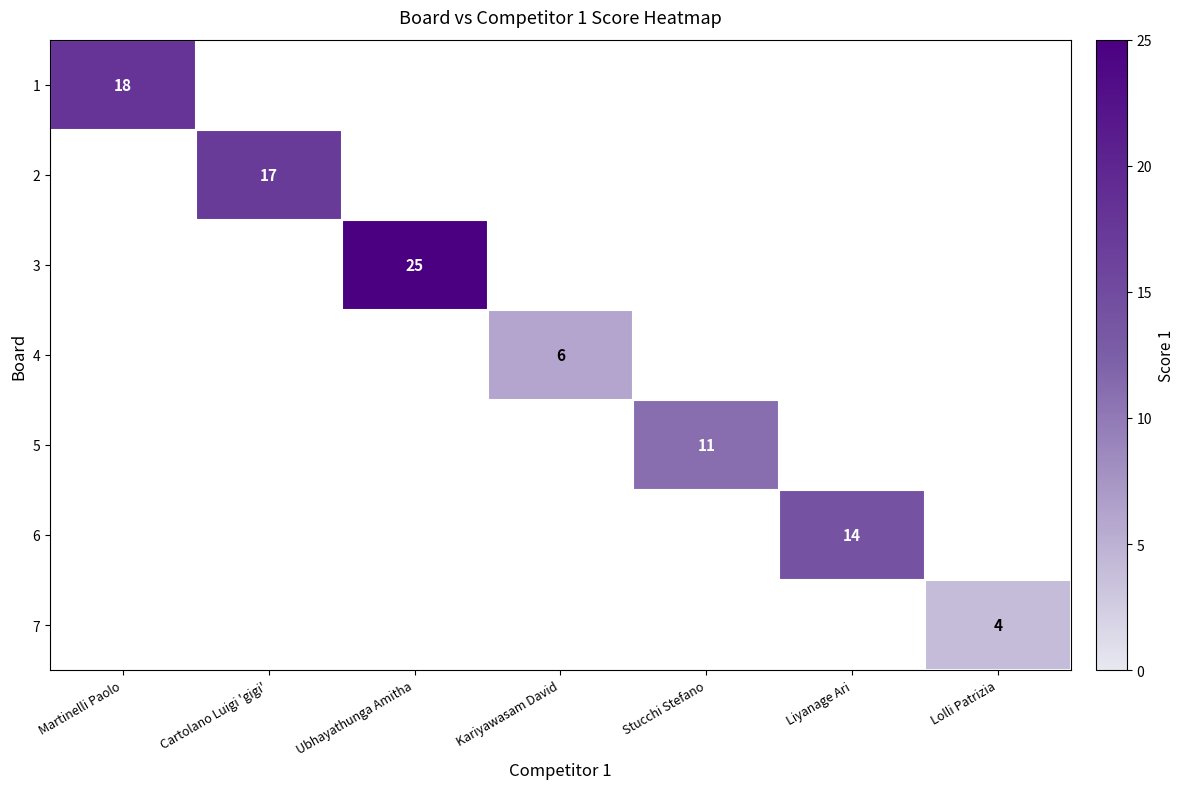

The value of 2 at Cartolano Luigi 'gigi' is 10. True or false?

False